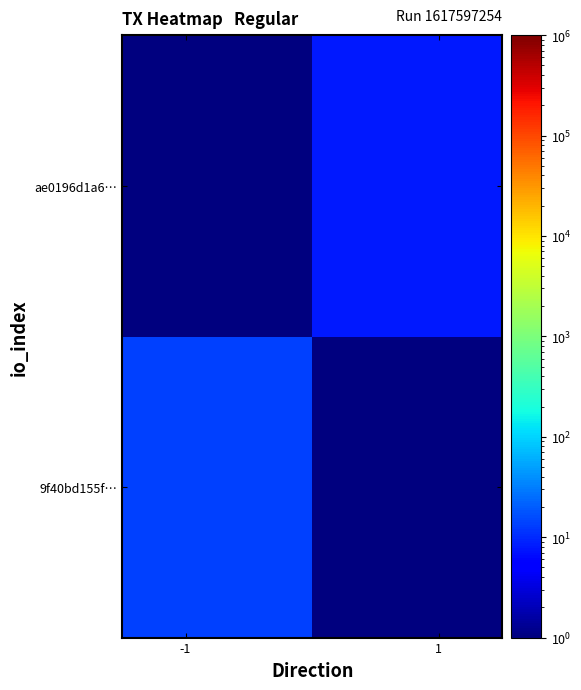

How many distinct data groups are displayed?

2